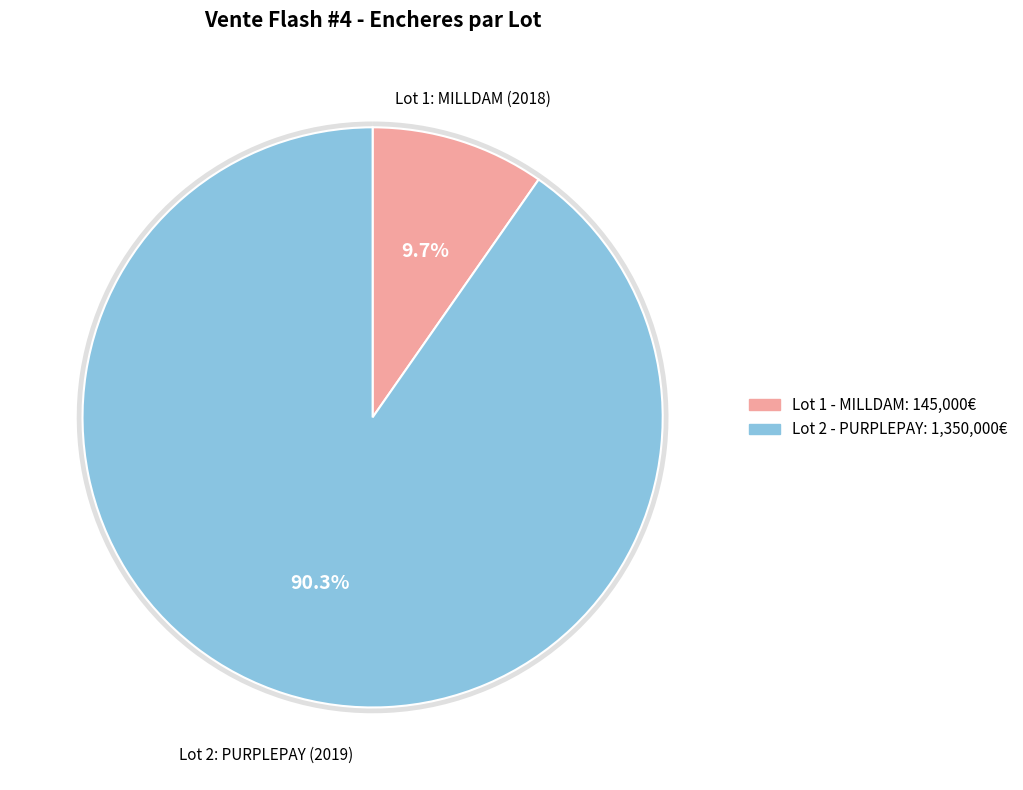

Which category has the smallest portion of the pie?

1